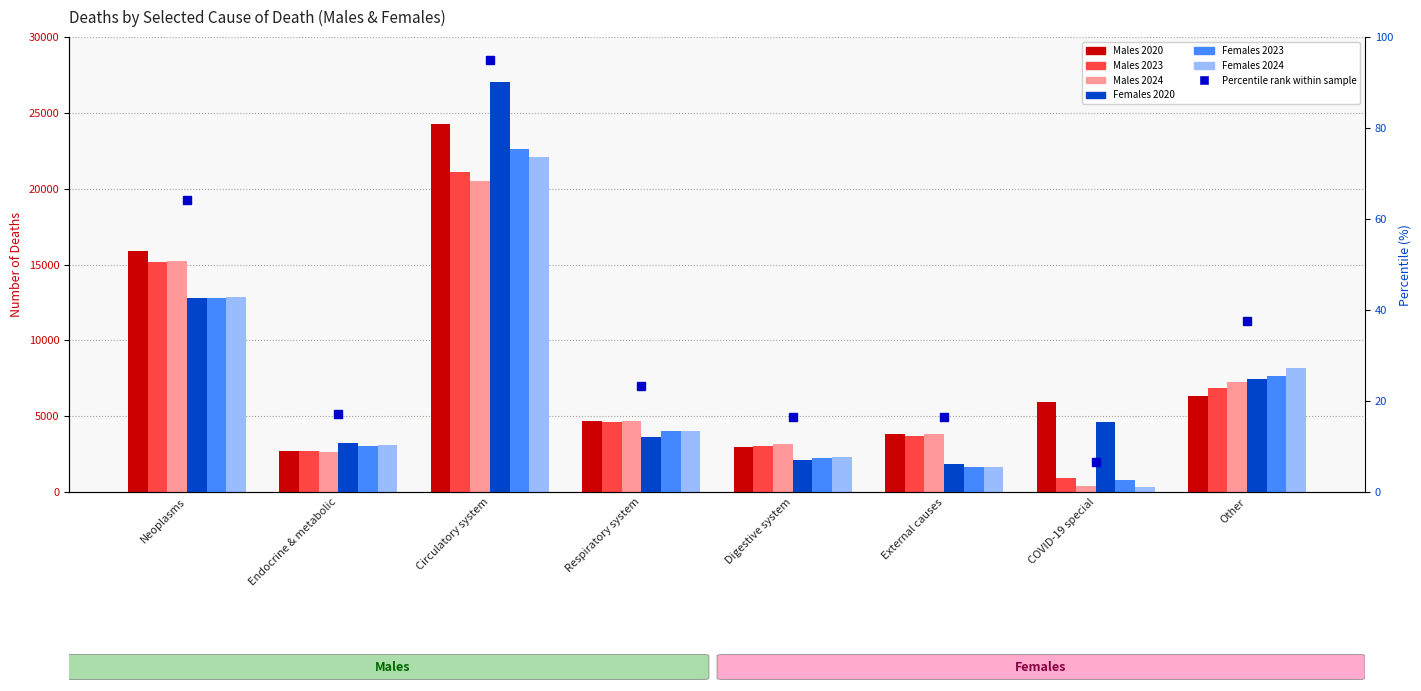

Reading right to left, list all the values displayed in this chart.

Males 2020: 6348	5938	3795	2969	4680	24289	2679	15901
Males 2023: 6866	896	3701	3053	4589	21101	2674	15150
Males 2024: 7228	414	3832	3152	4676	20495	2647	15226
Females 2020: 7480	4601	1838	2118	3610	27010	3218	12815
Females 2023: 7646	803	1633	2216	4030	22644	3022	12771
Females 2024: 8192	334	1656	2301	4004	22116	3100	12838